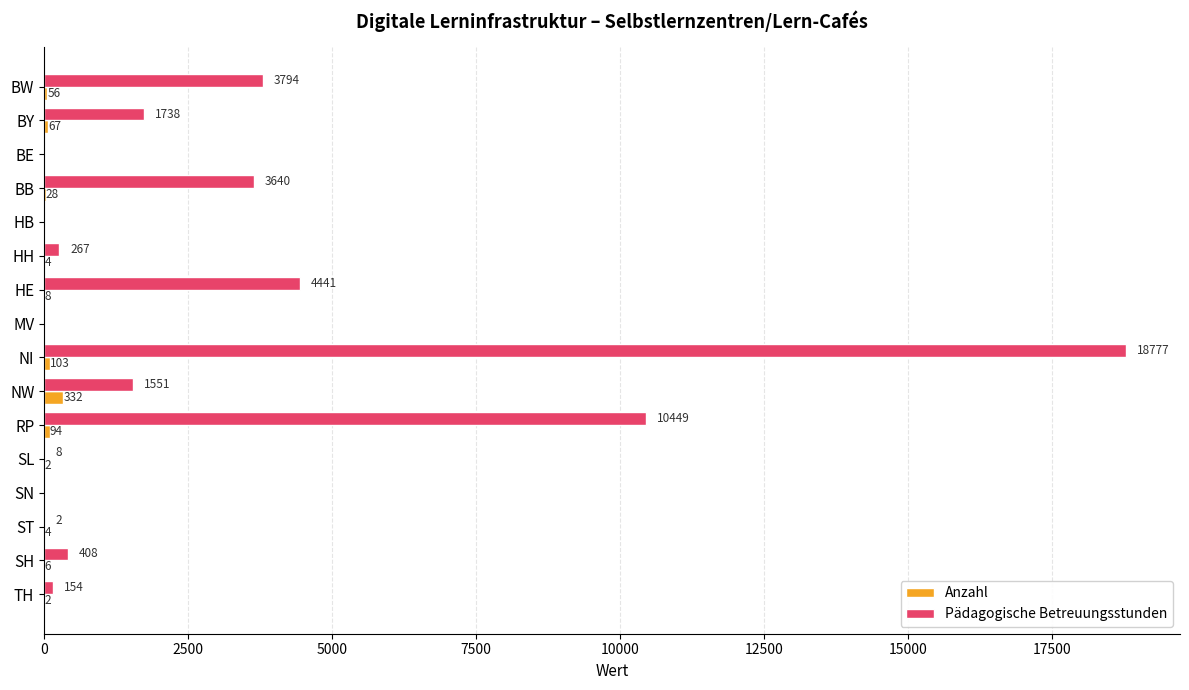

Which category has the highest value in the Pädagogische Betreuungsstunden series?

NI